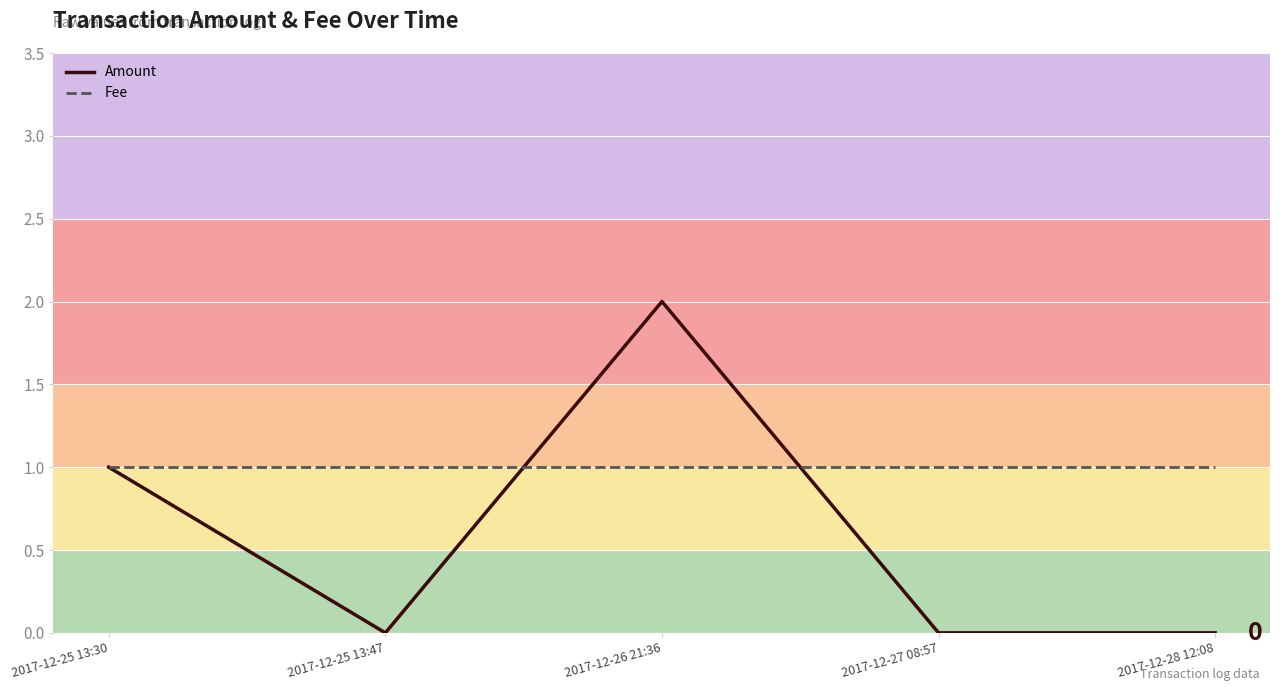

What value does the Fee series have at 2017-12-25 13:47?

1